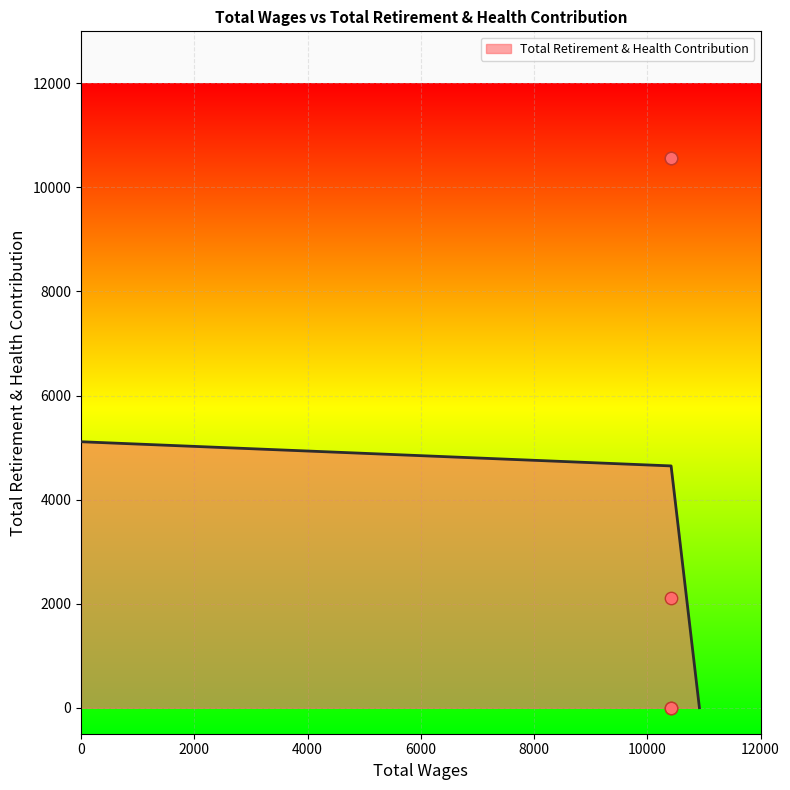

Which has a higher value, 10419.0 or 10419.0?

10419.0